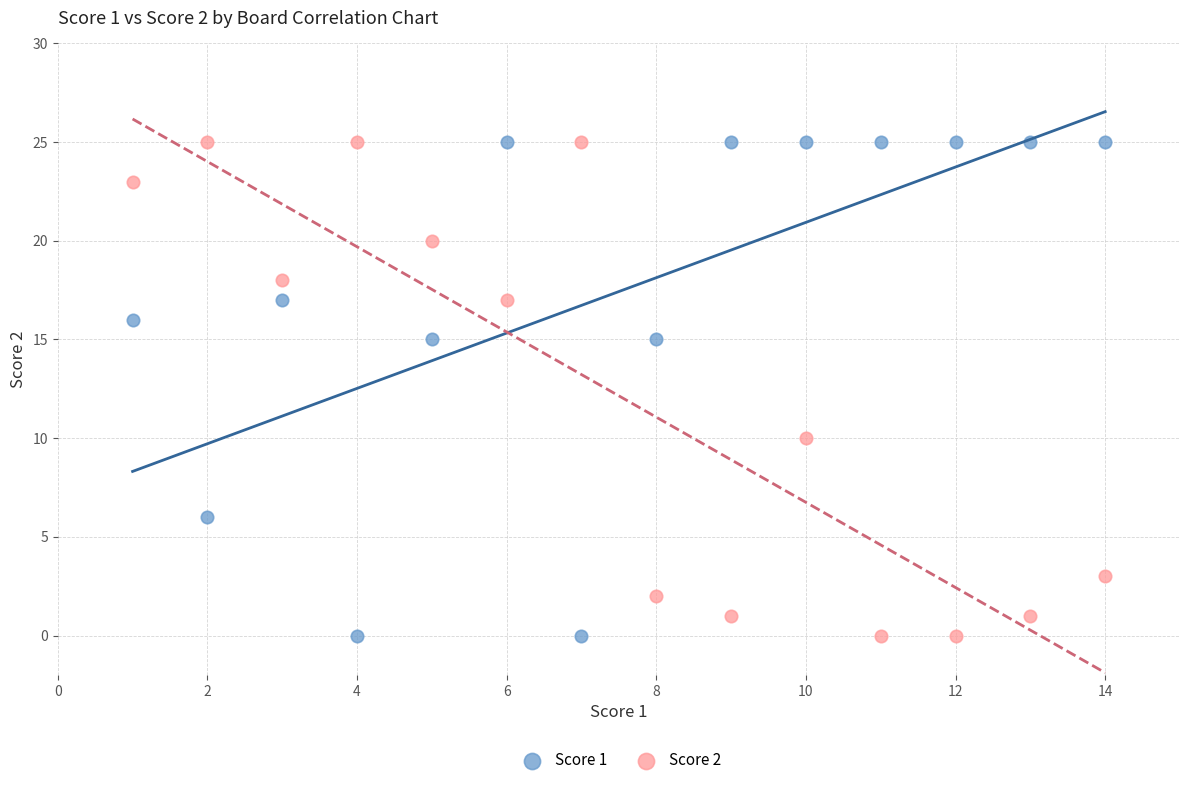

What are all the series names shown in the legend?

Score 1, Score 2